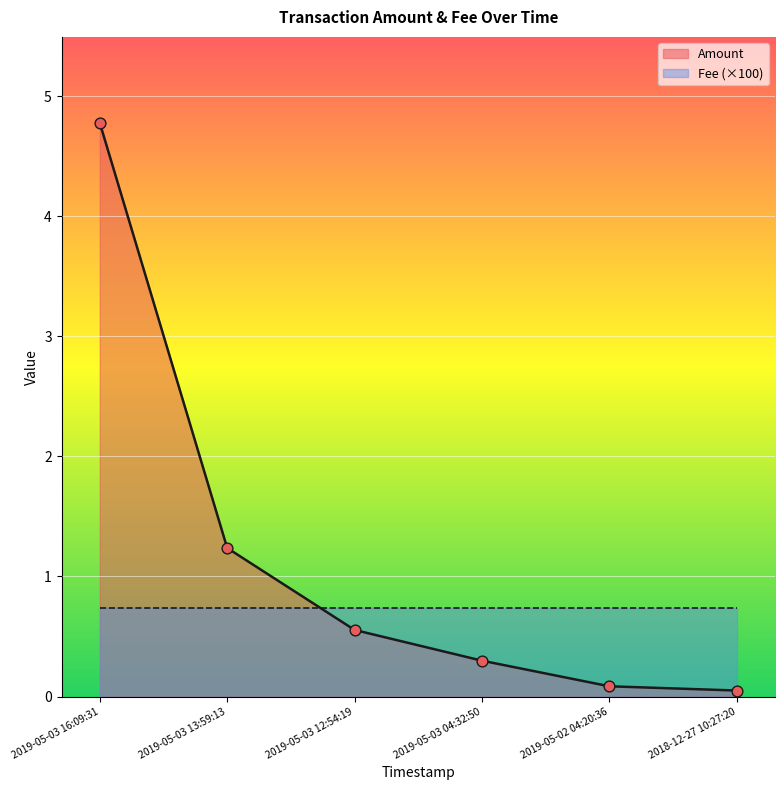

Which has a higher value, 2019-05-03 04:32:50 or 2019-05-03 13:59:13?

2019-05-03 13:59:13